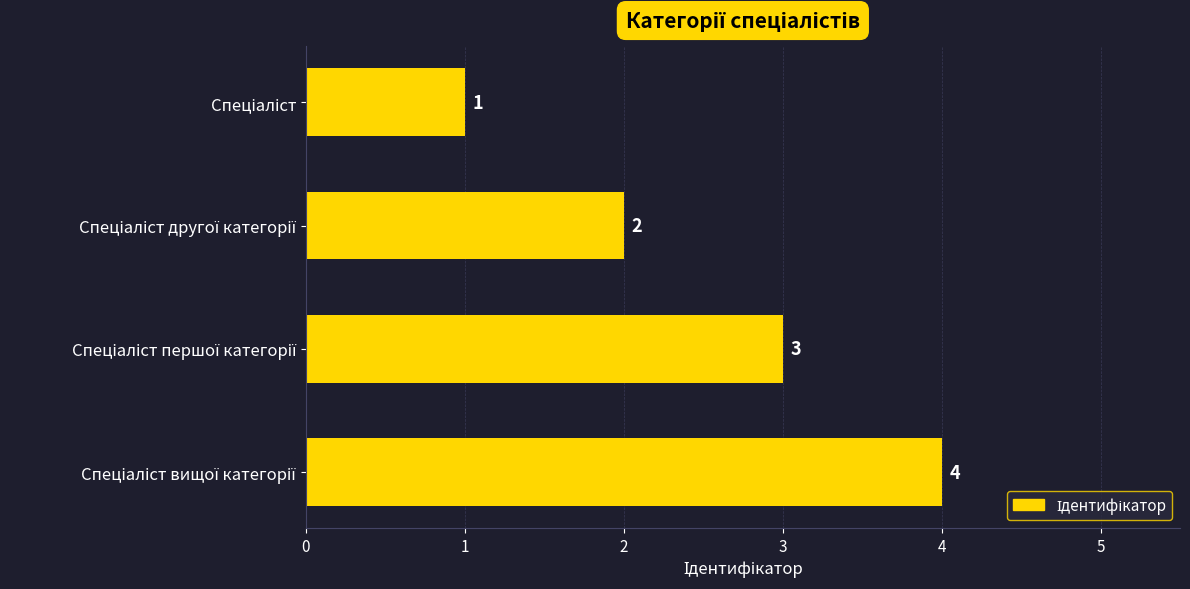

What is the value of the 3rd bar from the top?

3